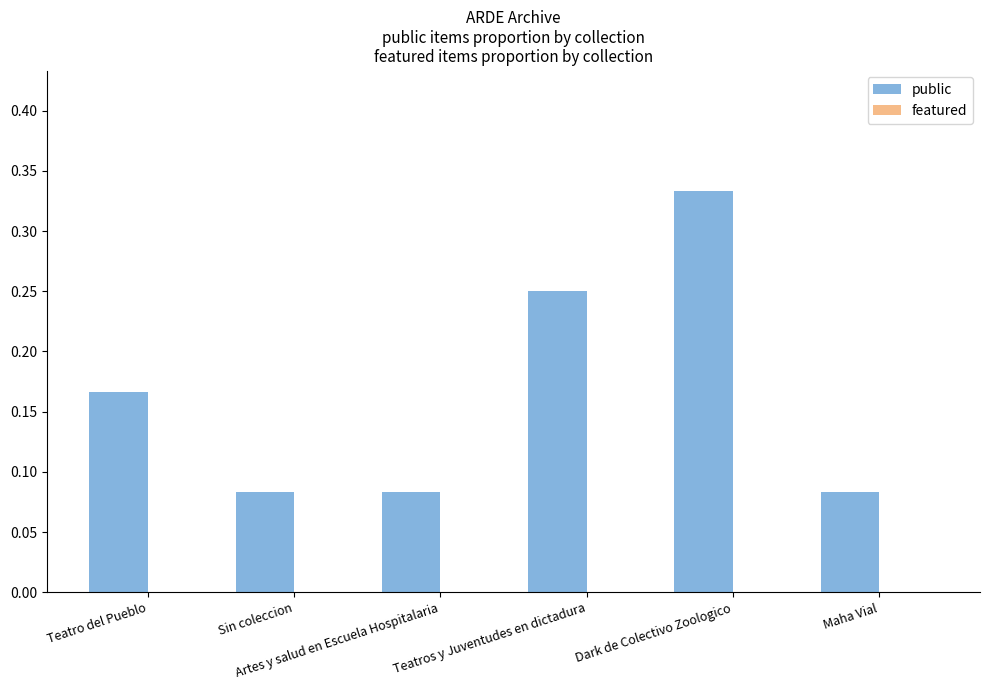

How many bars are there in total?

6